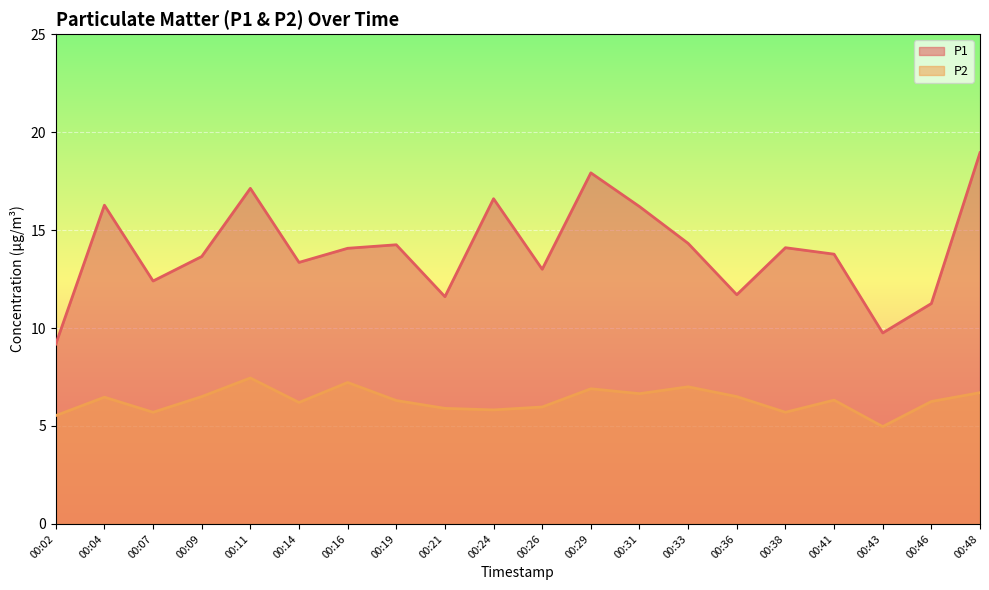

Reading left to right, transcribe all the data shown in this chart.

P1: 00:02=9.2	00:04=16.3	00:07=12.4	00:09=13.7	00:11=17.1	00:14=13.3	00:16=14.1	00:19=14.2	00:21=11.6	00:24=16.6	00:26=13.0	00:29=17.9	00:31=16.2	00:33=14.3	00:36=11.7	00:38=14.1	00:41=13.8	00:43=9.8	00:46=11.2	00:48=18.9
P2: 00:02=5.5	00:04=6.5	00:07=5.7	00:09=6.5	00:11=7.5	00:14=6.2	00:16=7.2	00:19=6.3	00:21=5.9	00:24=5.8	00:26=6.0	00:29=6.9	00:31=6.7	00:33=7.0	00:36=6.5	00:38=5.7	00:41=6.3	00:43=5.0	00:46=6.2	00:48=6.7